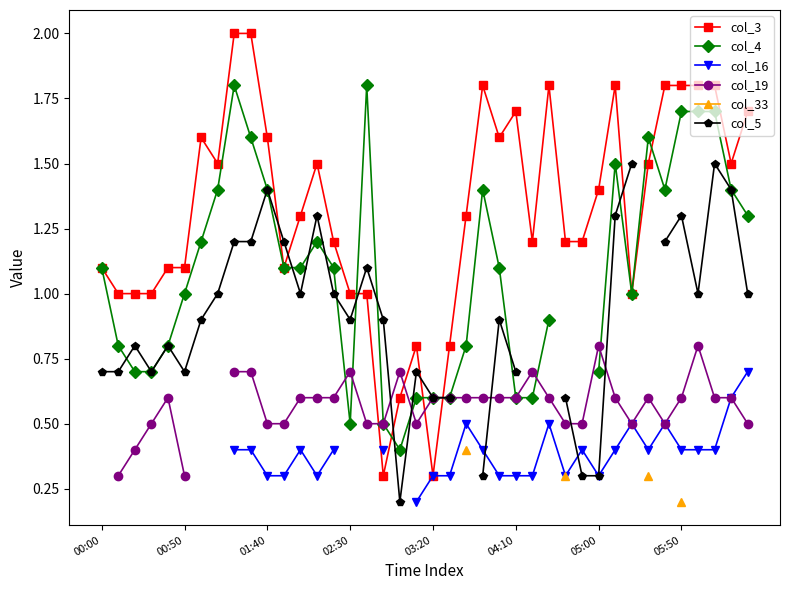

Which series has the largest range (max minus min)?

col_3